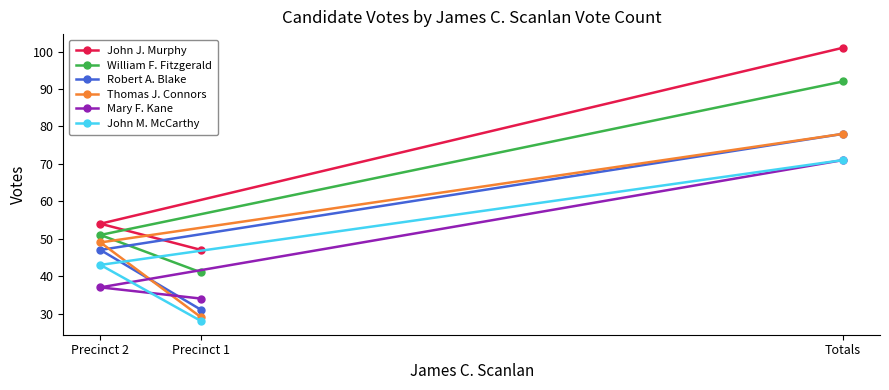

Is it true that John J. Murphy equals 97 at Precinct 2?

False